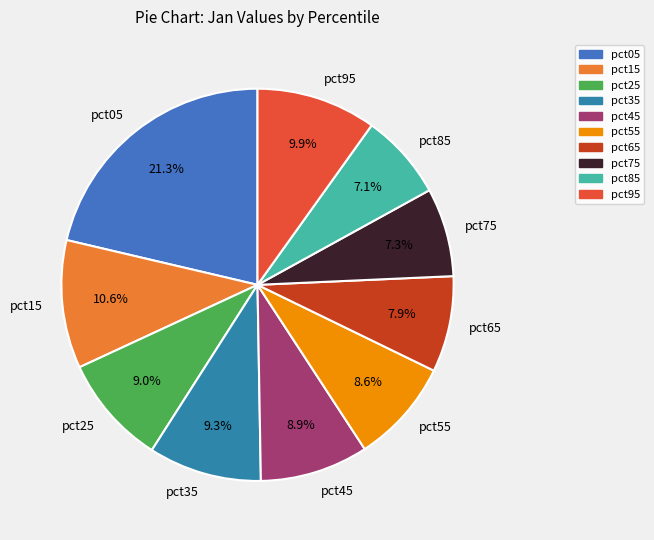

What is the total percentage of pct35 and pct15?

19.9%